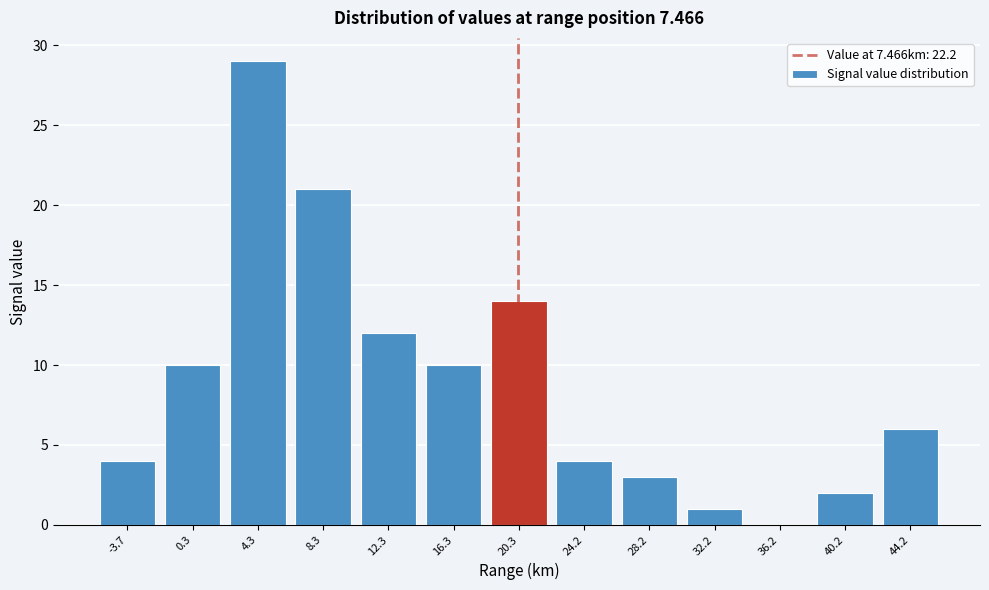

Reading left to right, transcribe all the data shown in this chart.

-3.7=4	0.3=10	4.3=29	8.3=21	12.3=12	16.3=10	20.3=14	24.2=4	28.2=3	32.2=1	36.2=0	40.2=2	44.2=6